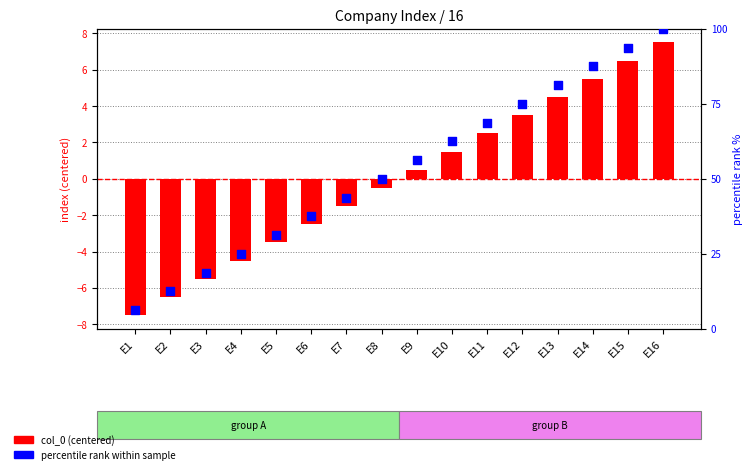

Is the value of percentile rank at E9 greater than the value of col_0 (centered) at E12?

Yes